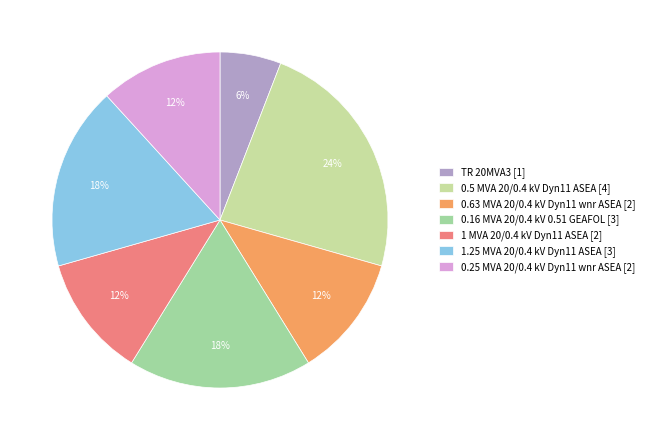

How many slices are in this pie chart?

7